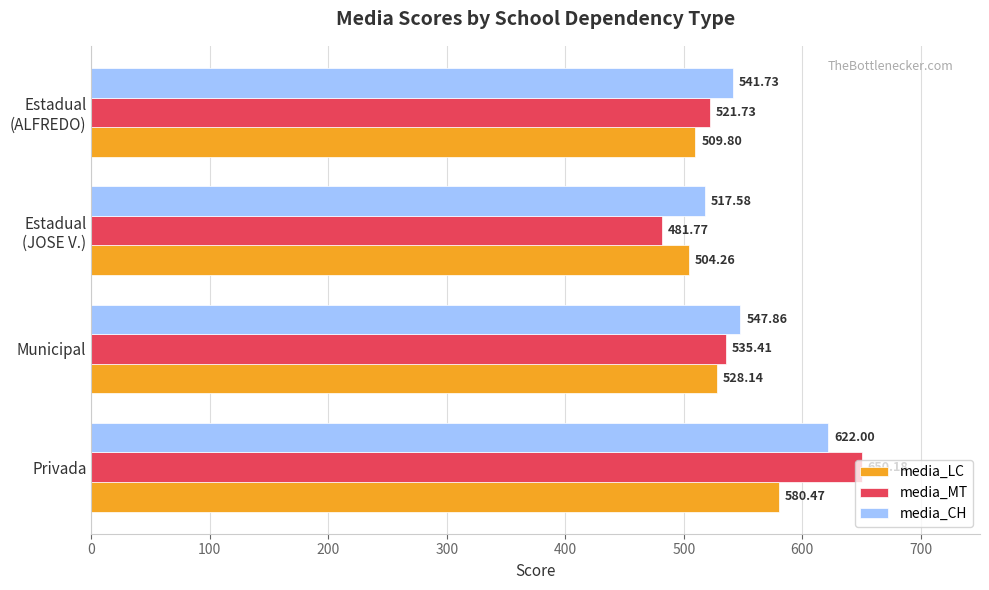

List the series in order of their peak value, highest first.

media_MT, media_CH, media_LC